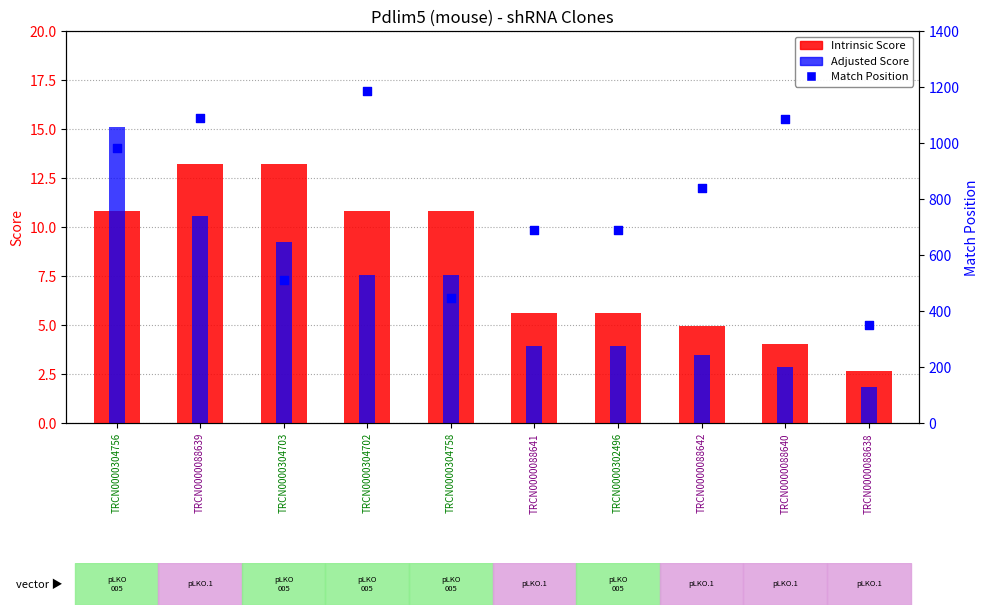

Which series has the largest Y range (max minus min)?

Match Position